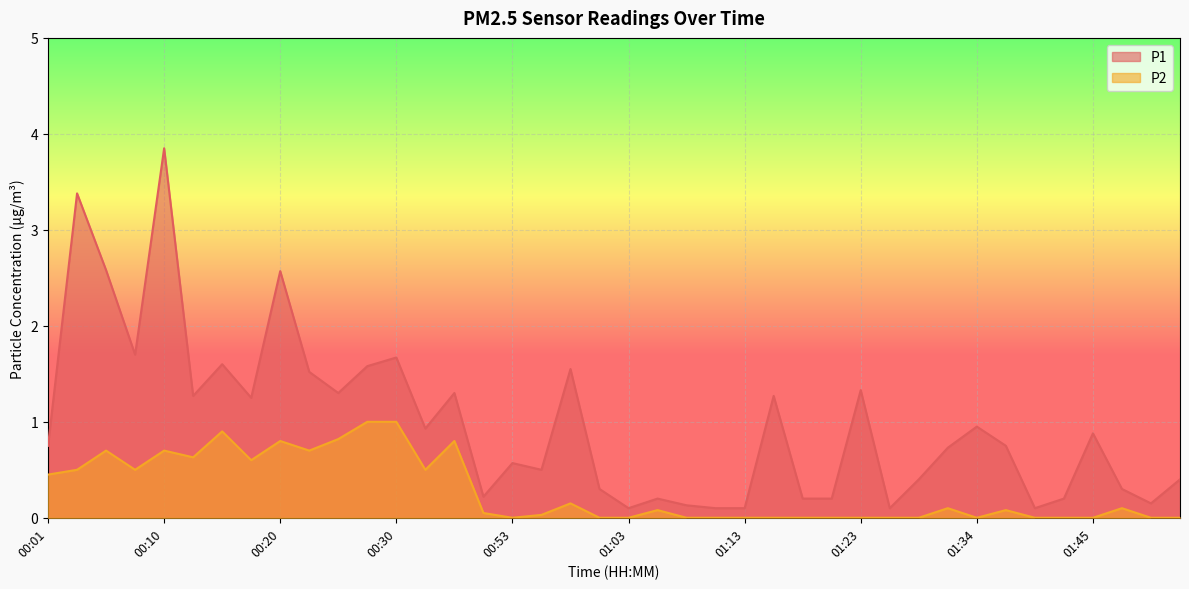

At which category does the chart reach its peak across all series?

00:10